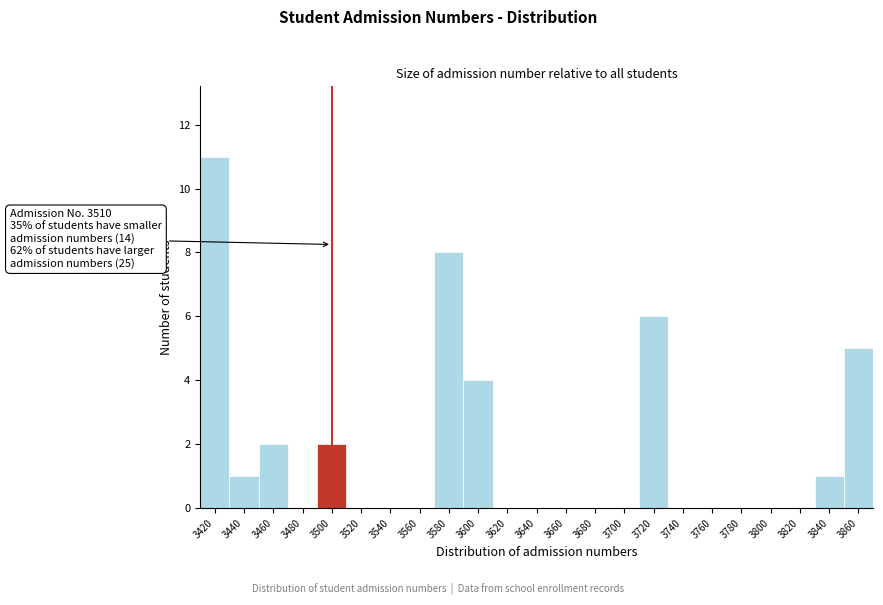

Reading left to right, what are all the values shown in this chart?

3420=11	3440=1	3460=2	3480=0	3500=2	3520=0	3540=0	3560=0	3580=8	3600=4	3620=0	3640=0	3660=0	3680=0	3700=0	3720=6	3740=0	3760=0	3780=0	3800=0	3820=0	3840=1	3860=5